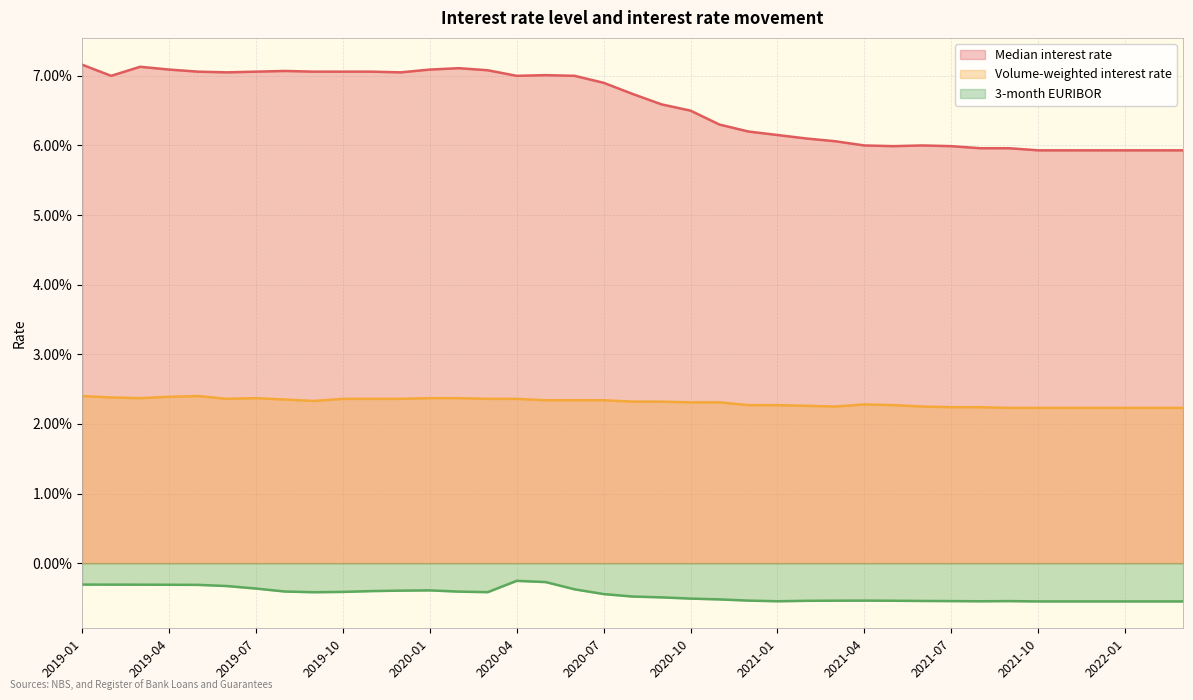

How many interior local peaks does the Volume-weighted interest rate series have?

3